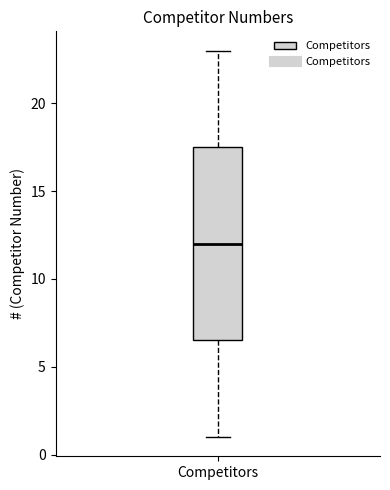

Read this box plot against the y-axis: the position of the median line, the range covered by the box, and the ends of both whiskers. The values are not printed on the chart, so give them approximately, as read against the axis.

median 12.0, box 6.5 to 17.5, whiskers 1.0 to 23.0